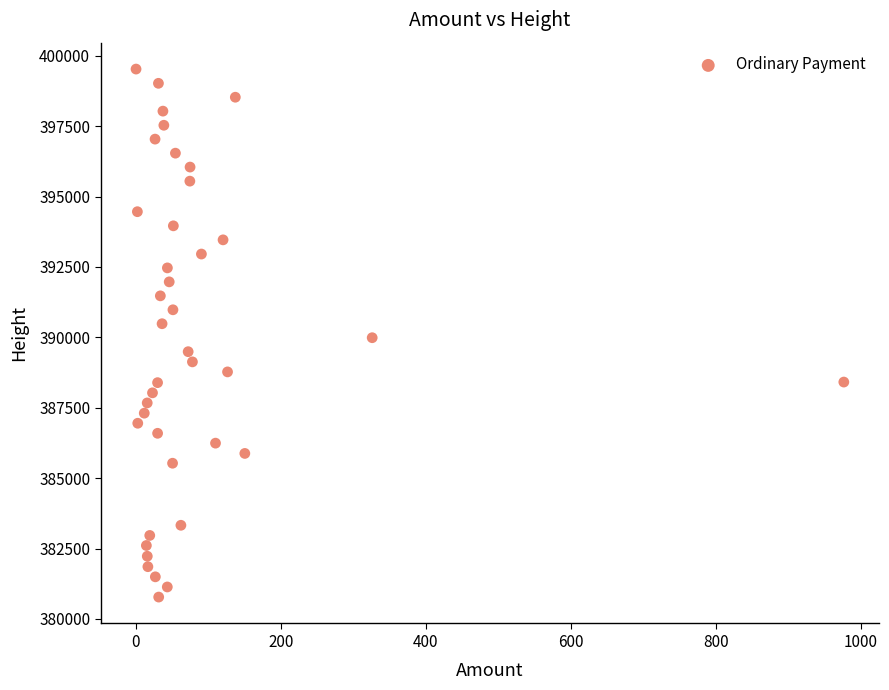

What is the range of Y values (max minus min)?

18754